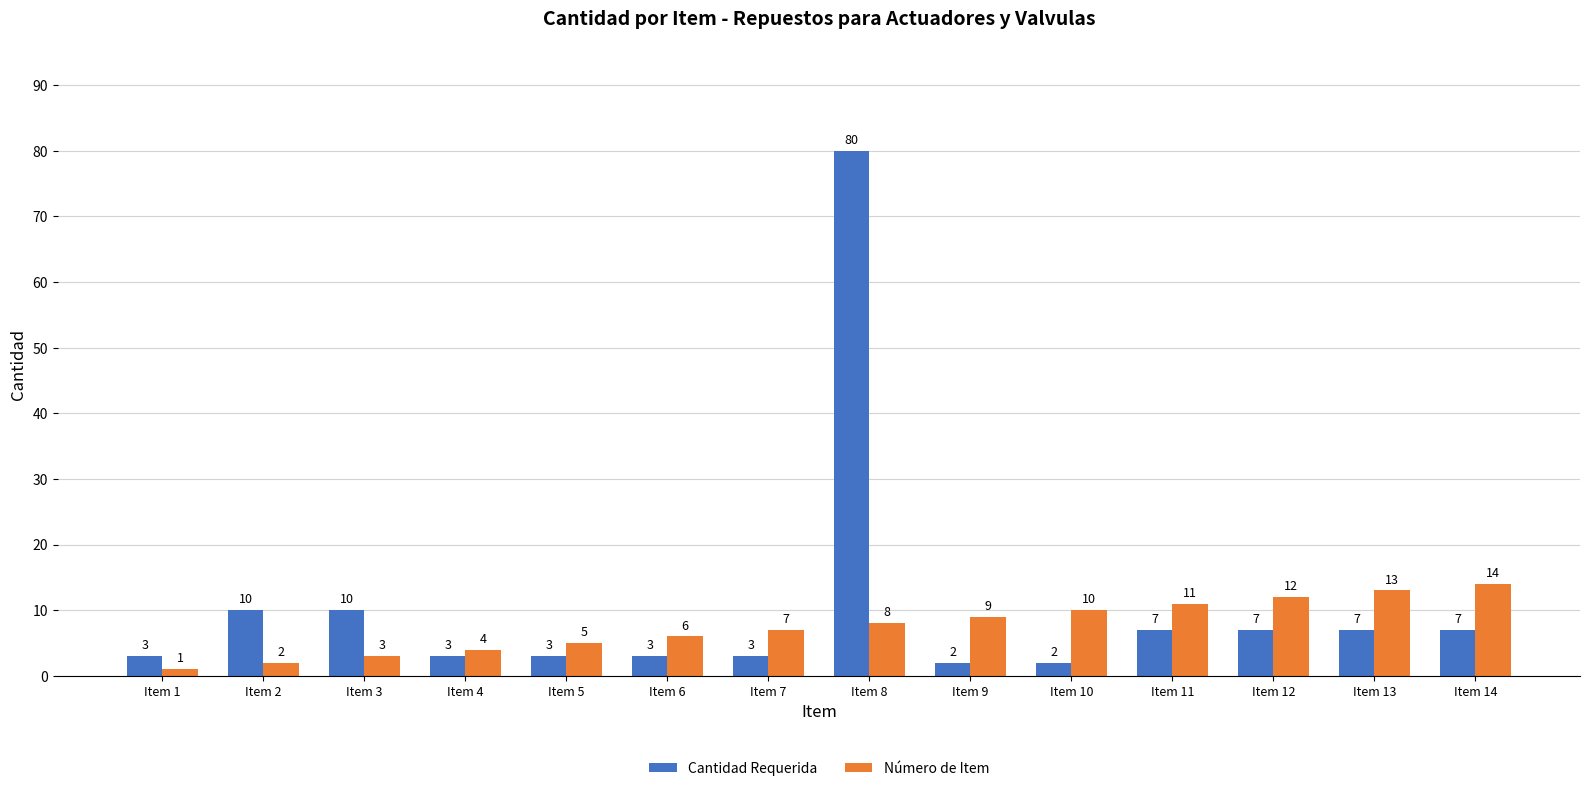

Reading left to right, extract all data points from this chart.

Cantidad Requerida: Item 1=3	Item 2=10	Item 3=10	Item 4=3	Item 5=3	Item 6=3	Item 7=3	Item 8=80	Item 9=2	Item 10=2	Item 11=7	Item 12=7	Item 13=7	Item 14=7
Número de Item: Item 1=1	Item 2=2	Item 3=3	Item 4=4	Item 5=5	Item 6=6	Item 7=7	Item 8=8	Item 9=9	Item 10=10	Item 11=11	Item 12=12	Item 13=13	Item 14=14